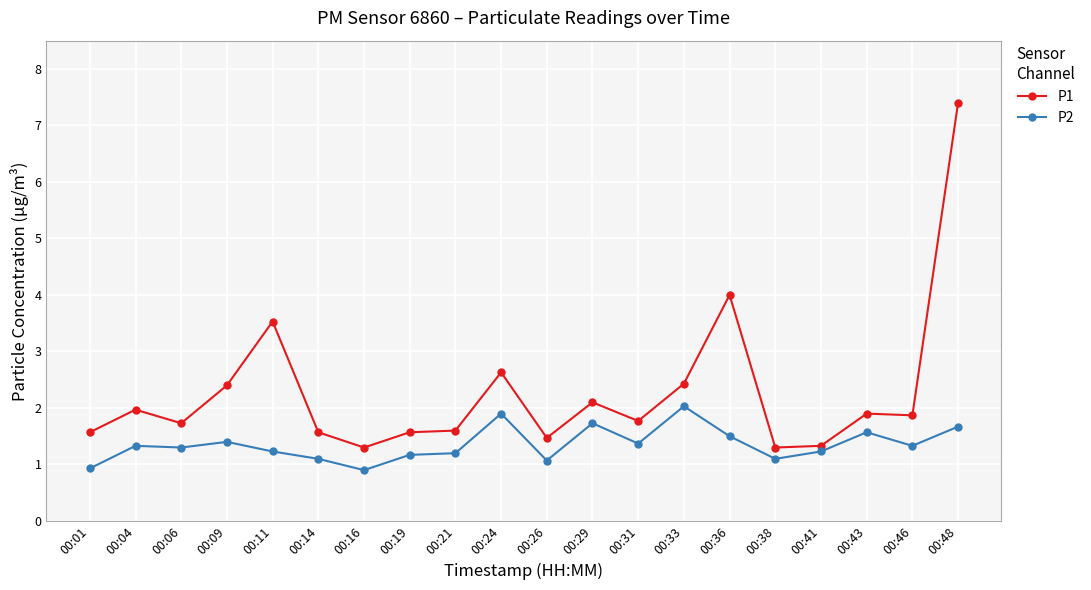

How many lines are shown in the chart?

2